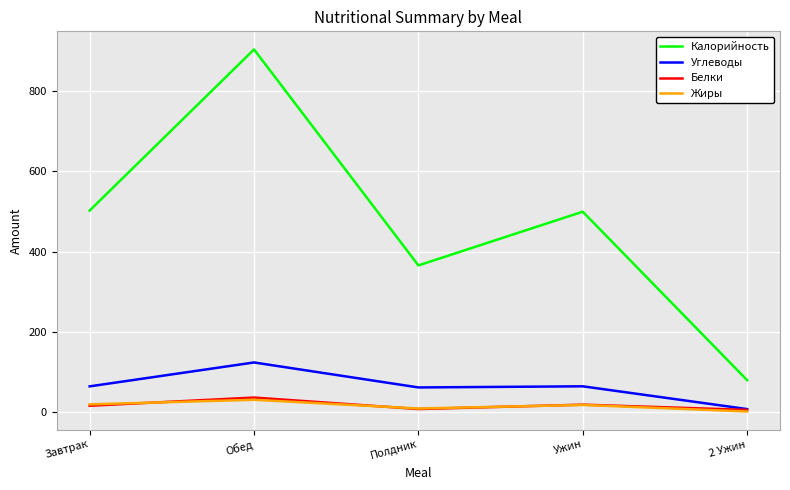

True or false: Углеводы and Калорийность intersect in this chart.

False